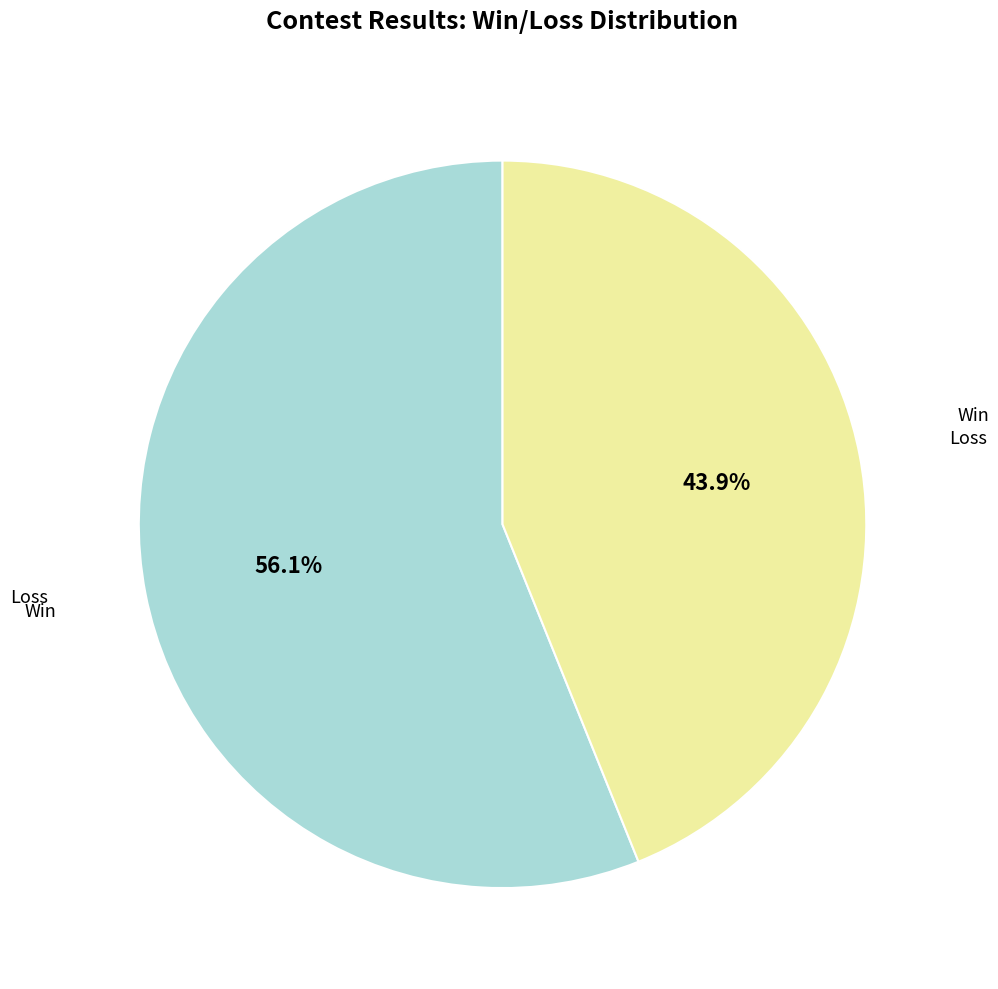

Is there a majority slice in this chart?

Yes